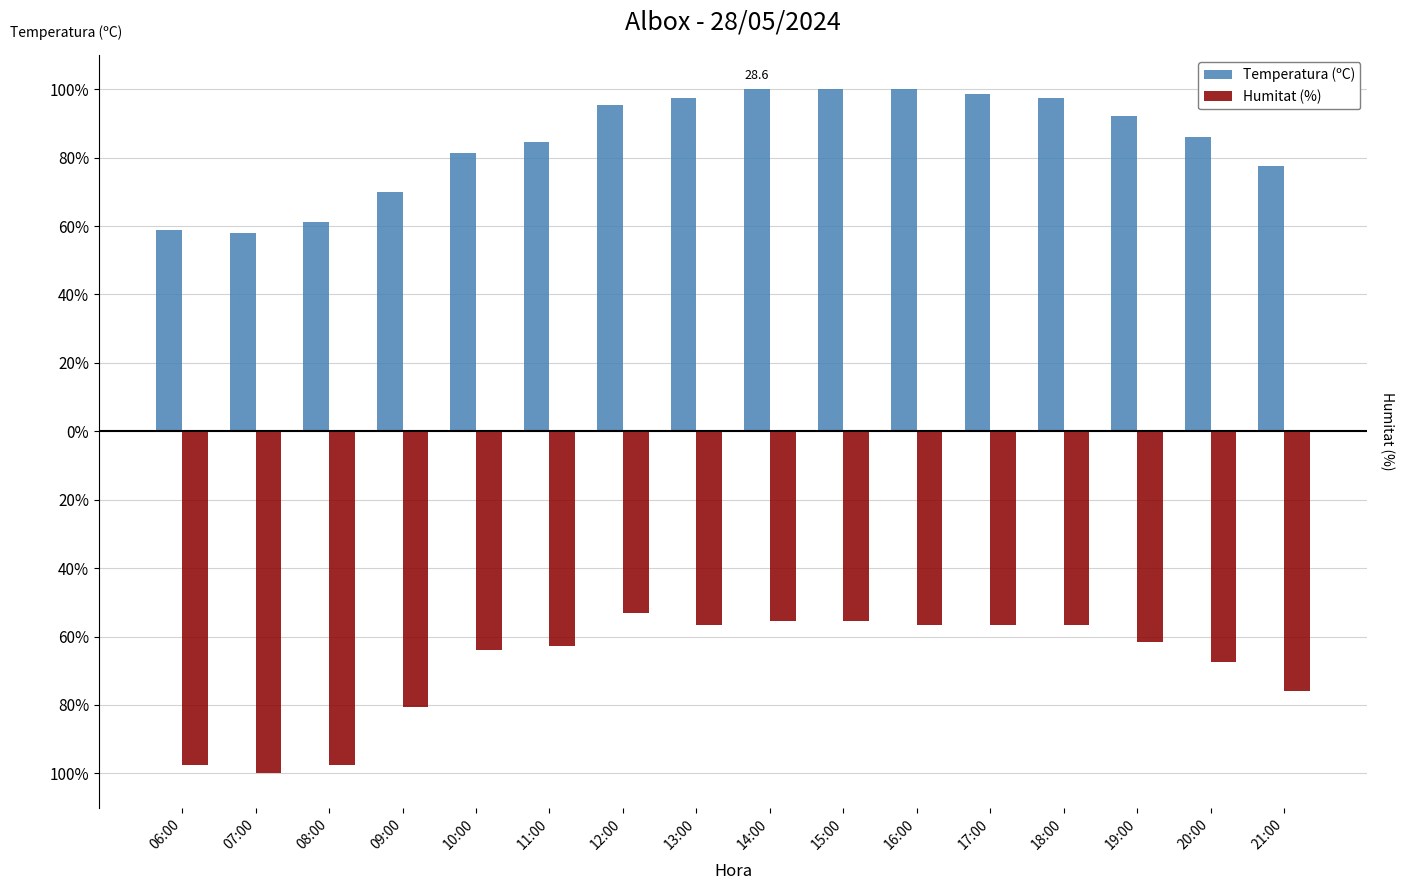

What are all the series names shown in the legend?

Temperatura (ºC), Humitat (%)